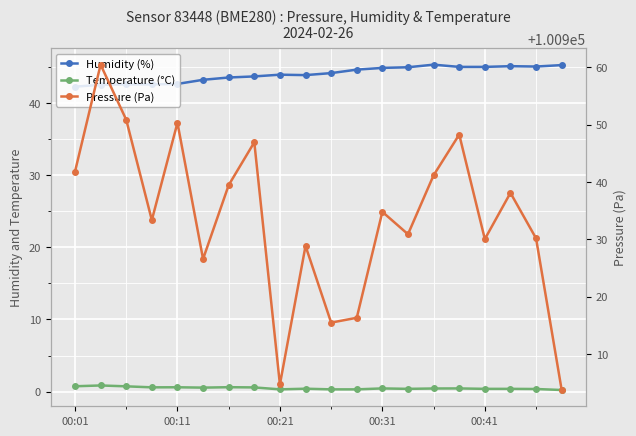

At how many categories does at least one series exceed 96447?

20